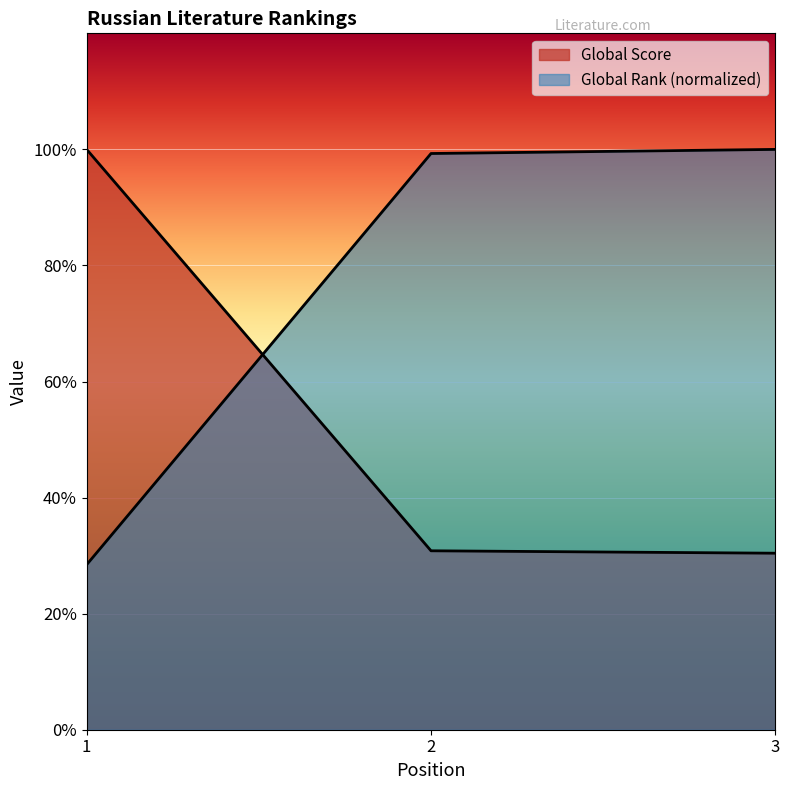

Reading right to left, list all the values displayed in this chart.

Global Score: 0.3	0.3	1.0
Global Rank: 1.0	1.0	0.3